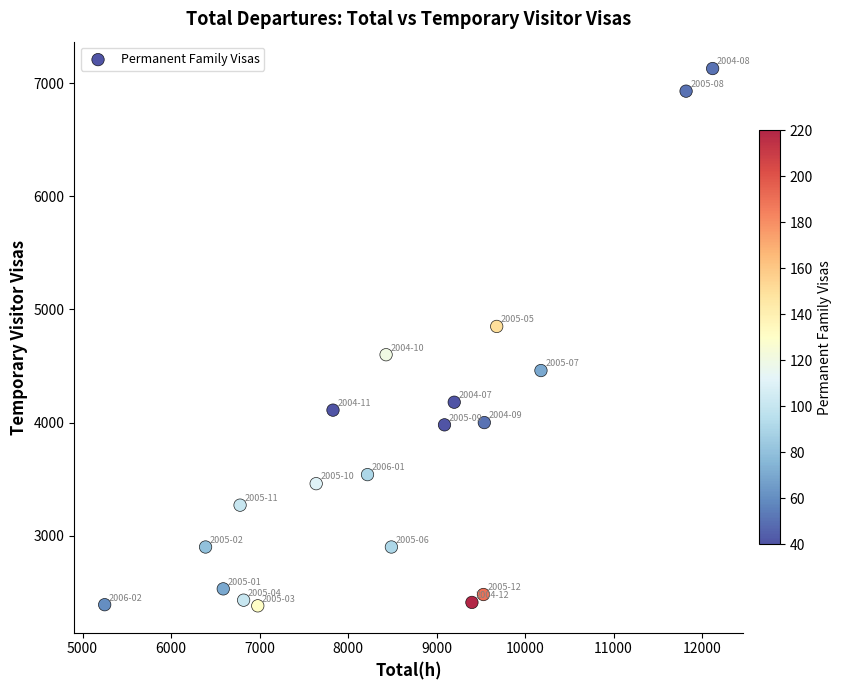

What is the range of Y values (max minus min)?

4750